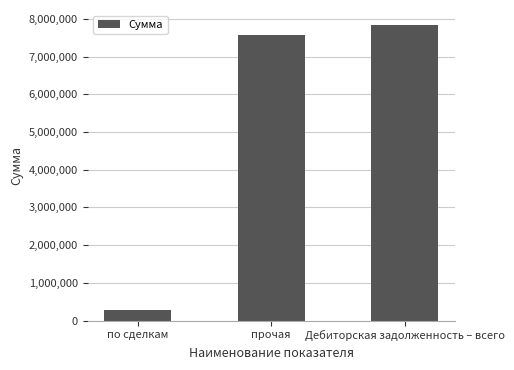

What is the approximate value at прочая?

7565441.8